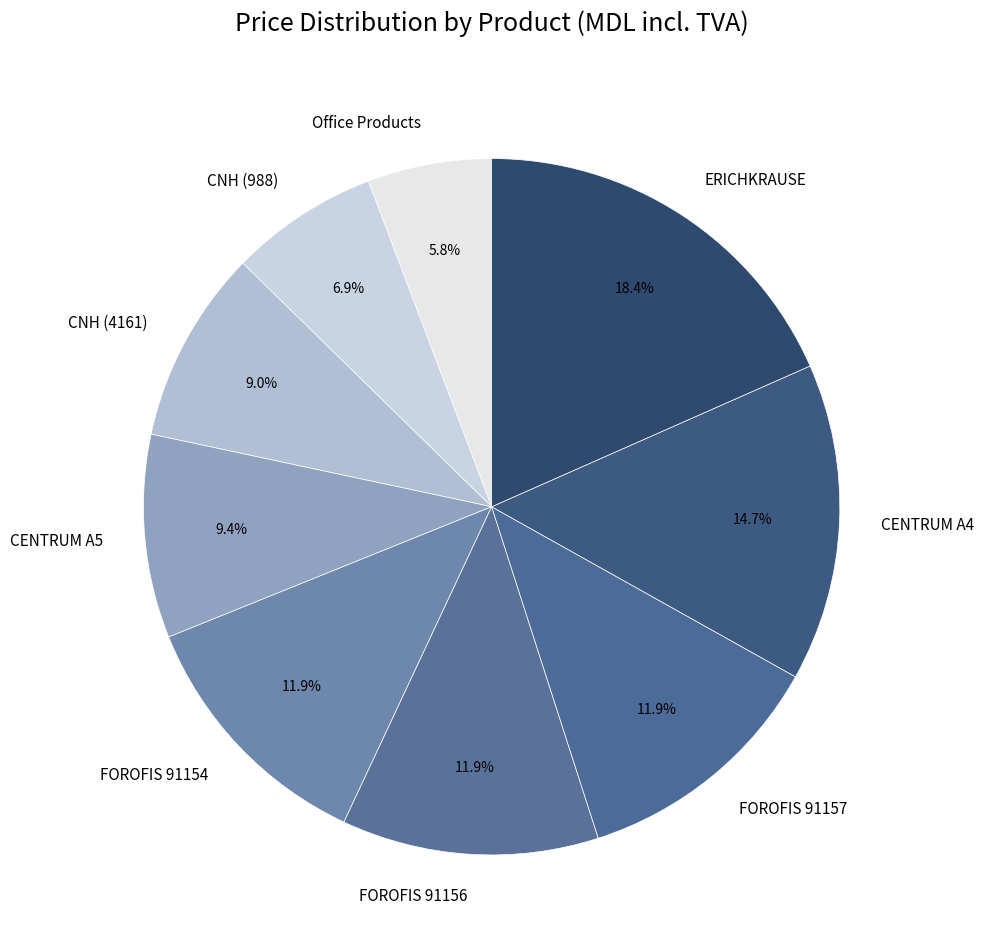

How many slices are in this pie chart?

9